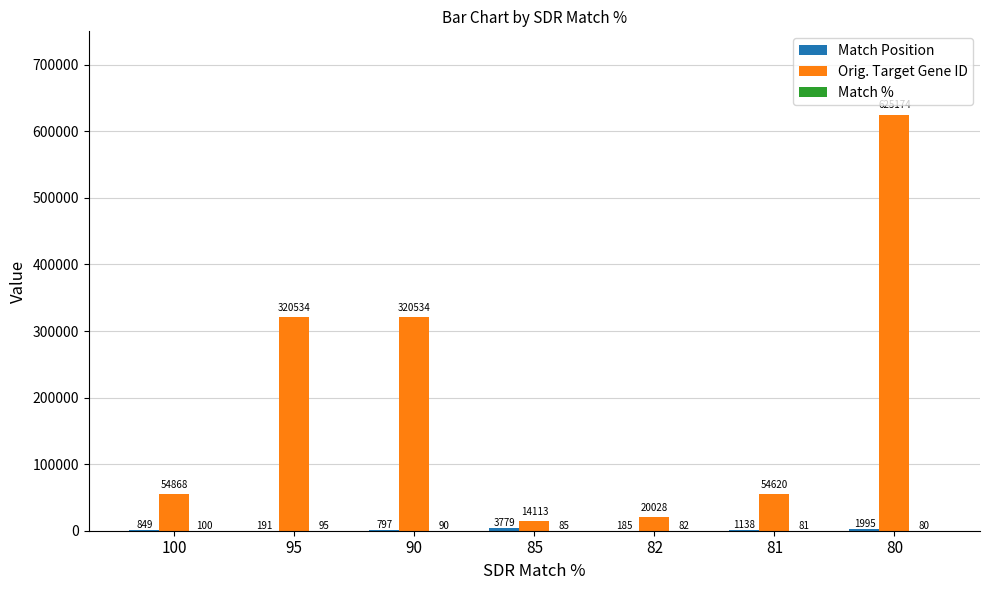

What is the sum of the Orig. Target Gene ID values at 95 and 80?

945708